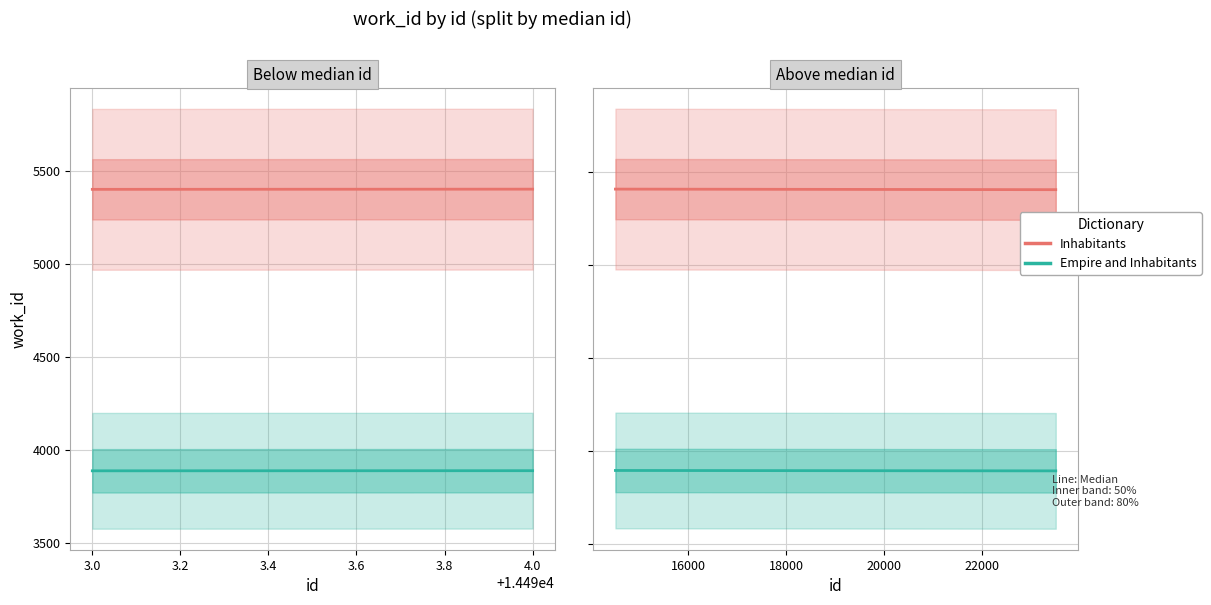

How many data points does each series have?

2